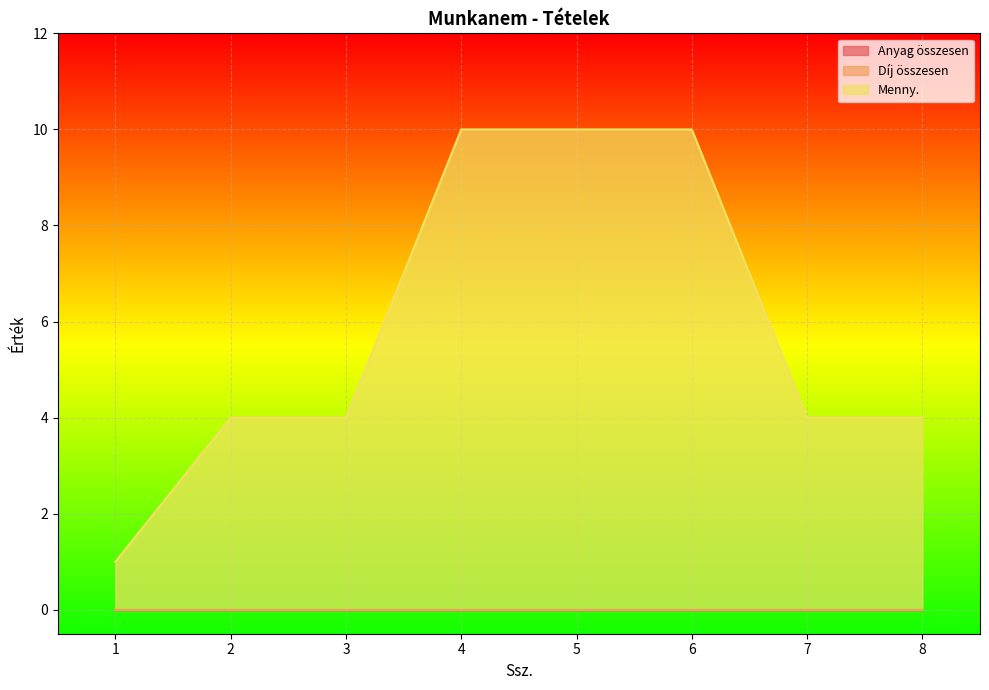

Does the chart display data point markers on the line(s)?

No